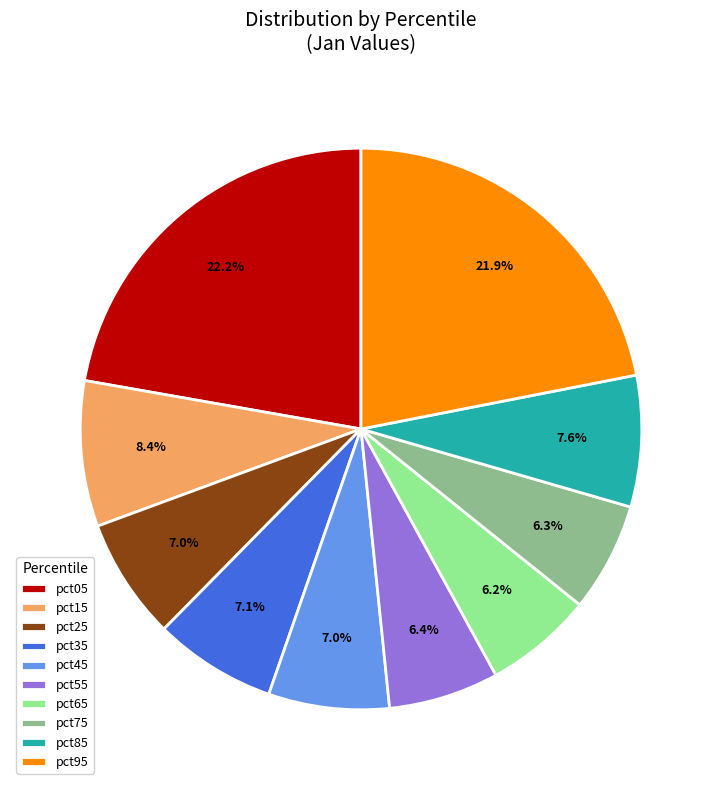

Between pct65 and pct95, which is larger?

pct95